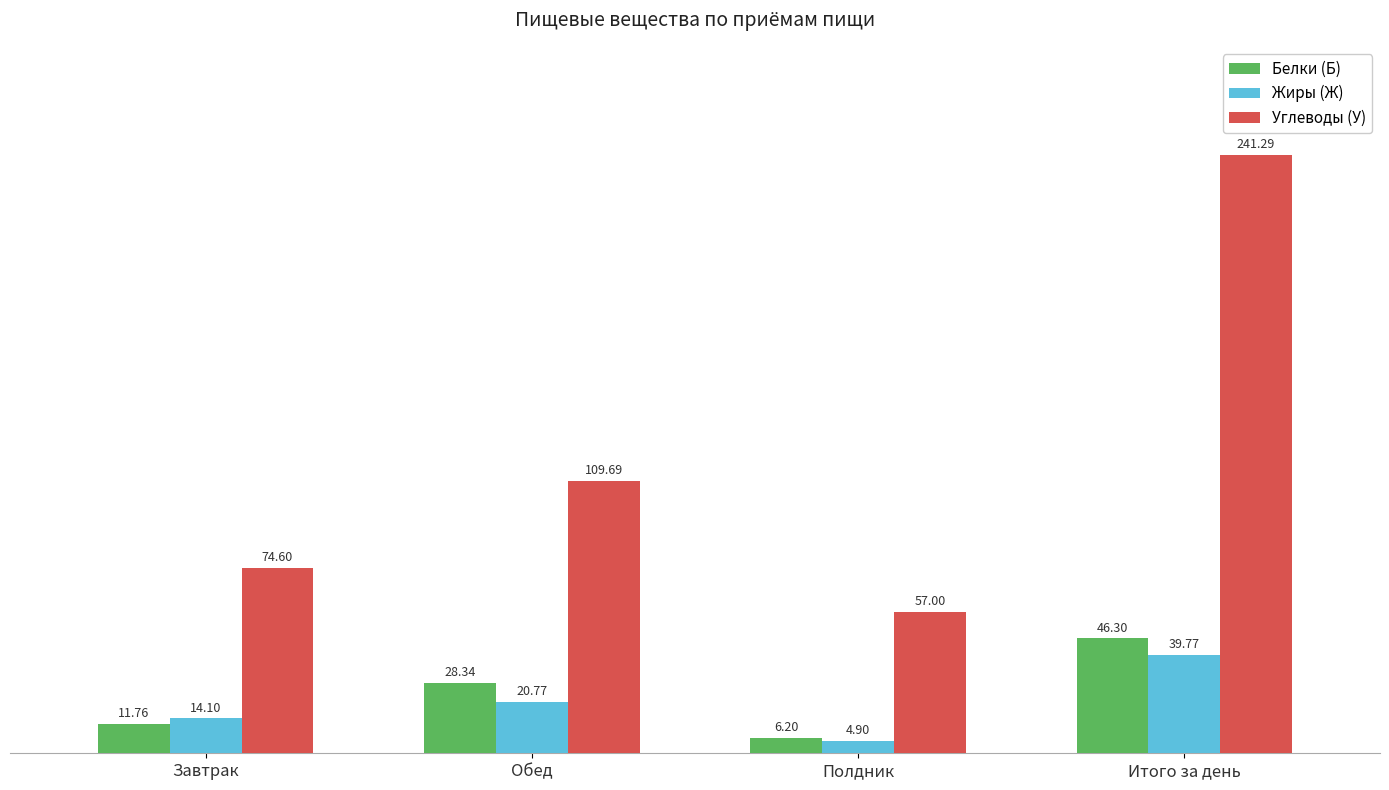

How many series are shown in this chart?

3